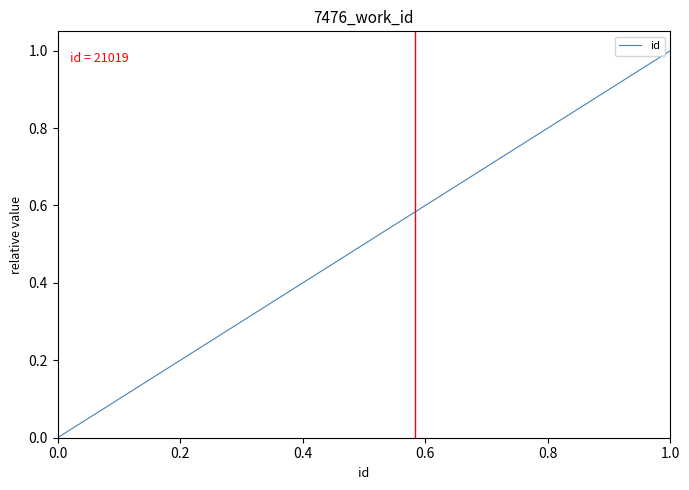

What is the maximum value shown in the chart?

1.0